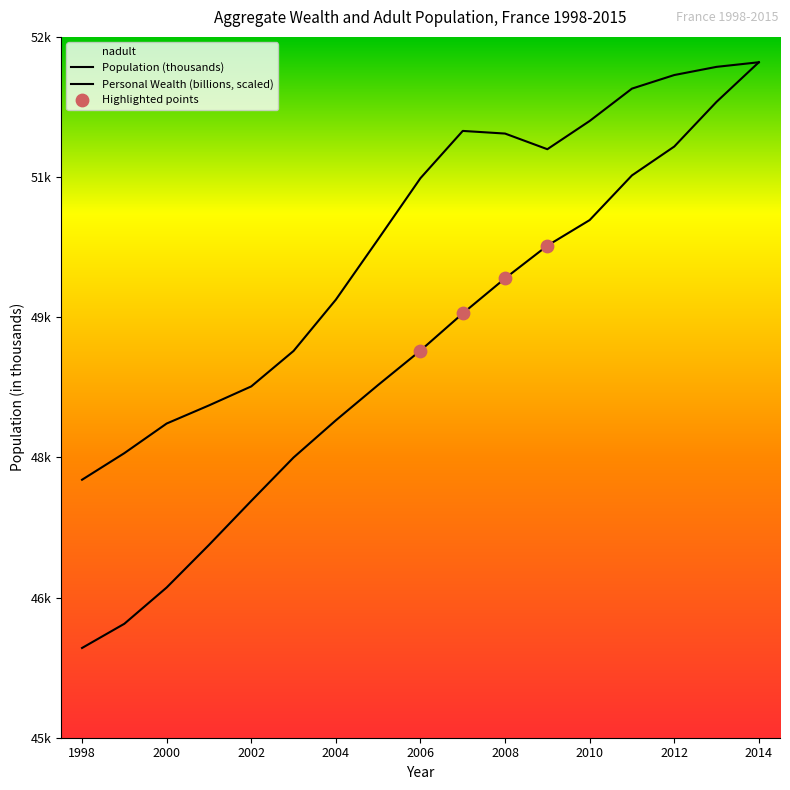

At which category is the sum across all series the highest?

2014